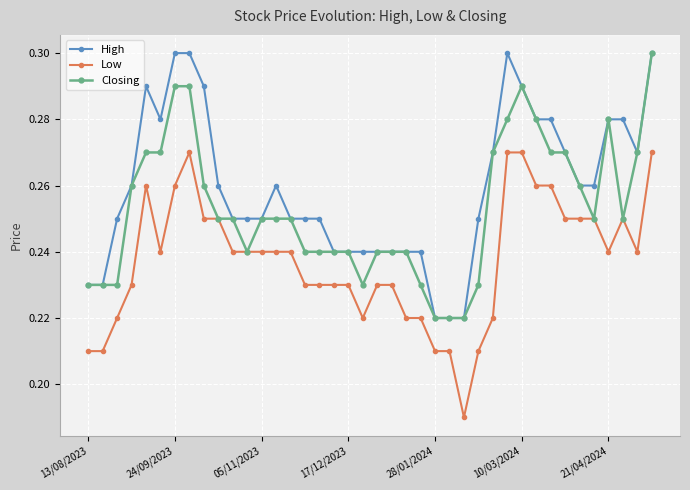

Rank the series at 21 from lowest to highest value.

Low, High, Closing